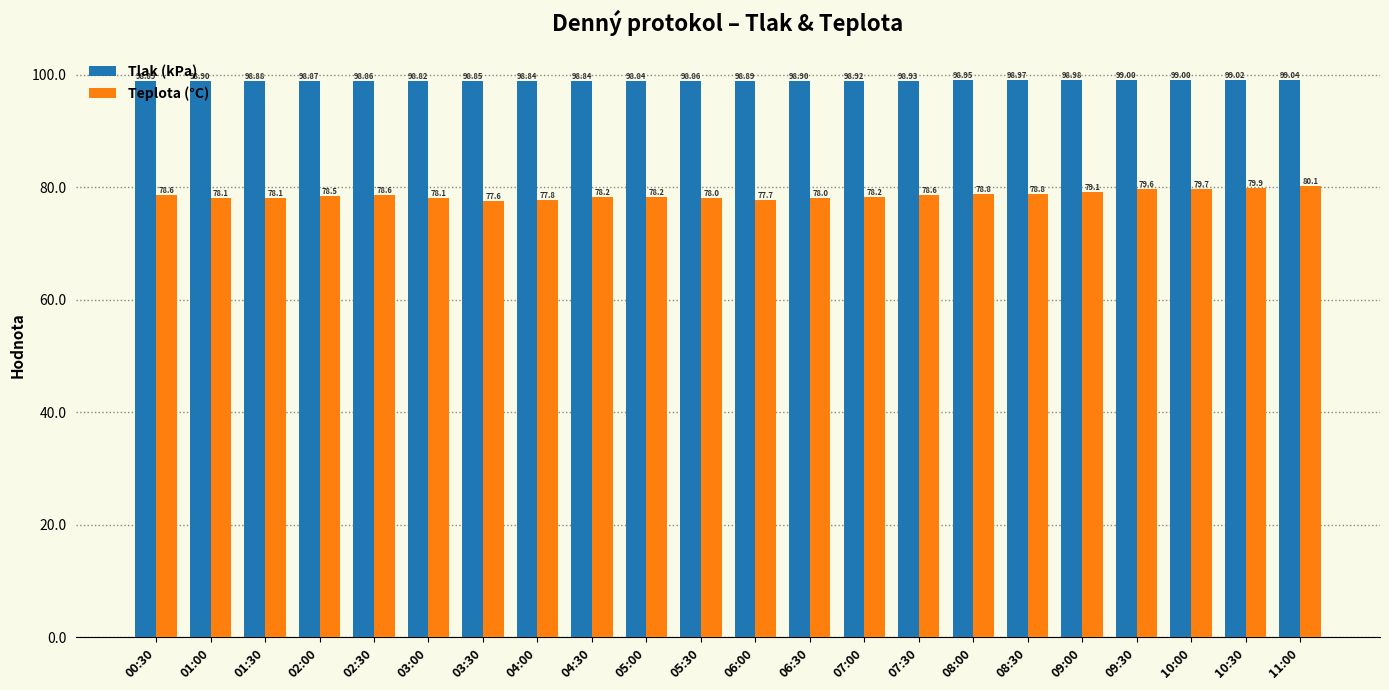

What is the sum of all Teplota (°C) values?

1728.3